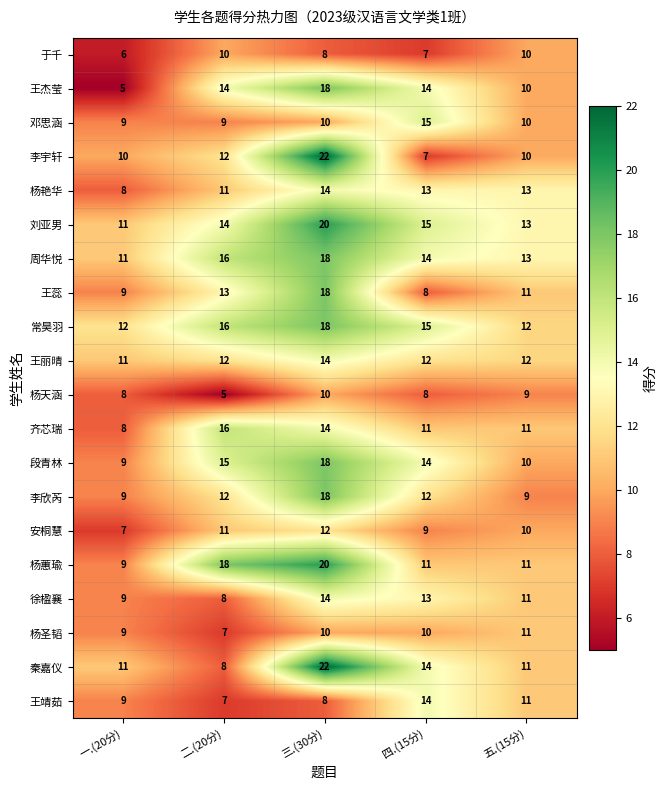

What is the approximate value of 刘亚男 at 二.(20分)?

14